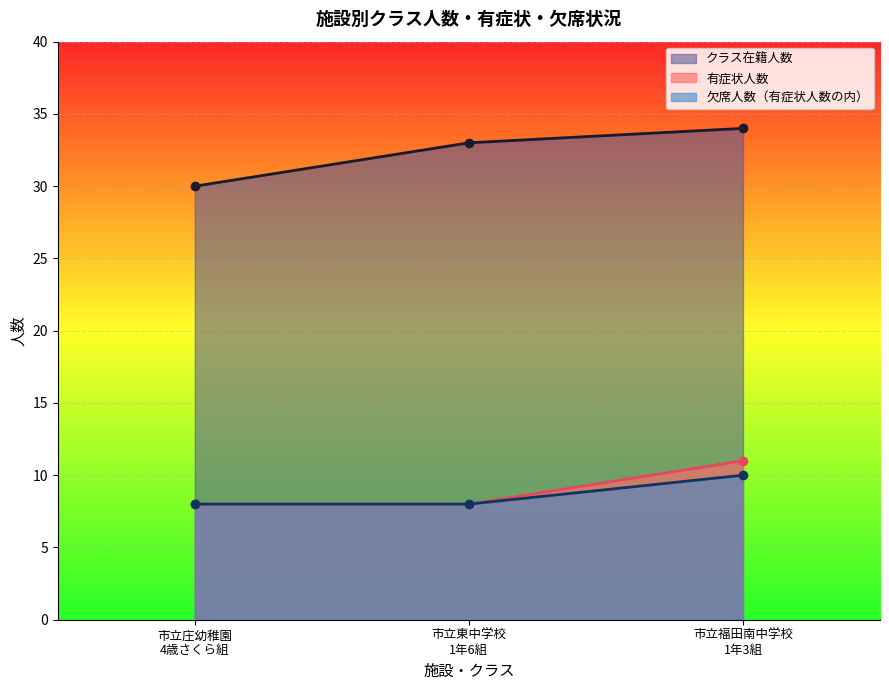

What is the average value of the 有症状人数 series?

9